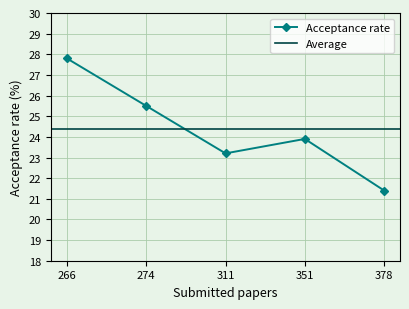

What is the average value?

24.4